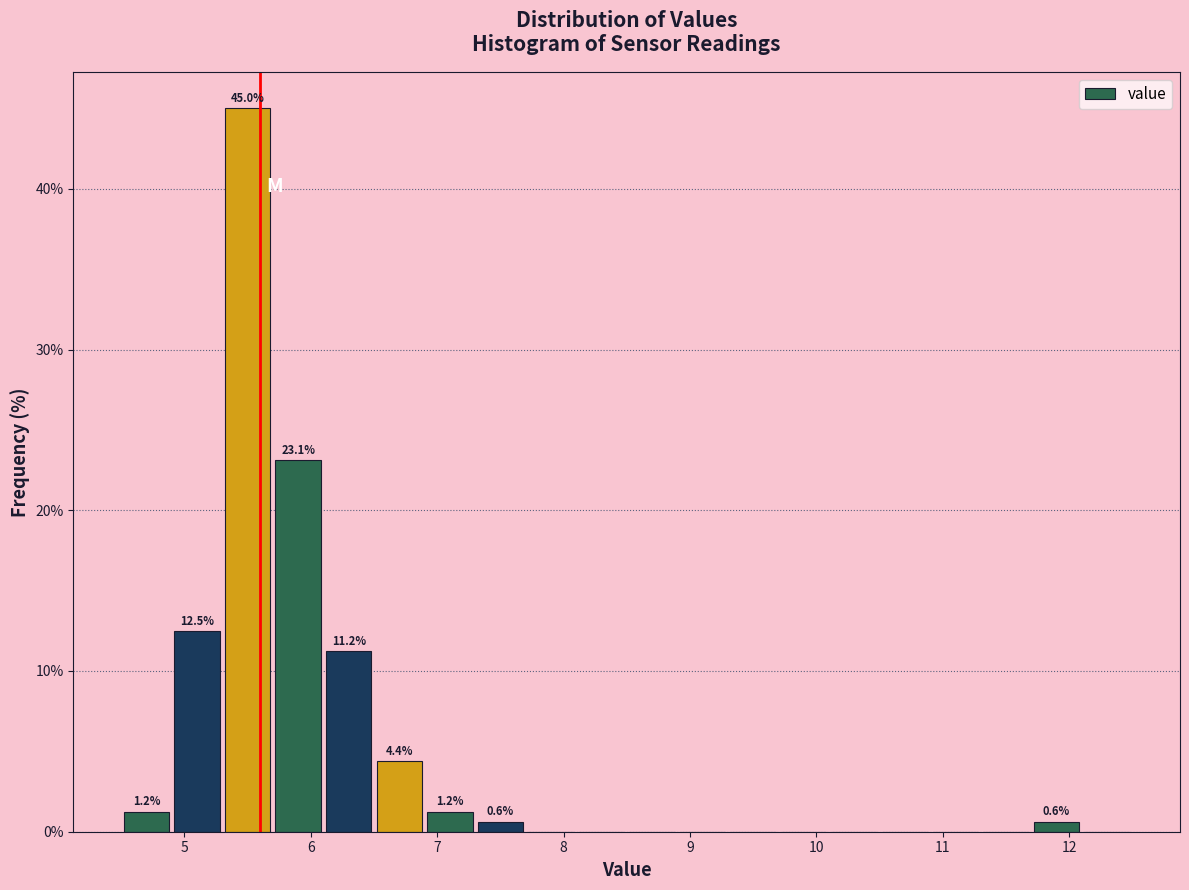

Which range on the x-axis has the tallest bar?

5.3 to 5.7